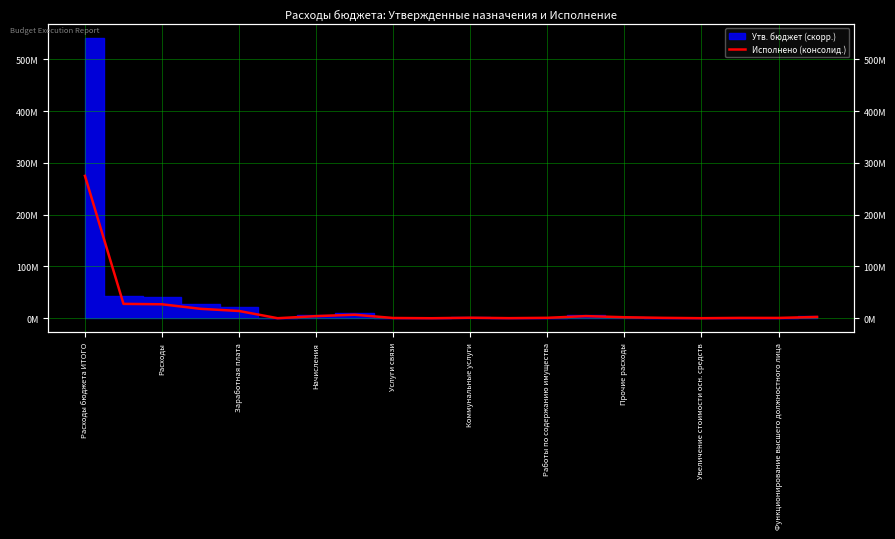

The value at Работы по содержанию имущества is 840656.0. True or false?

True